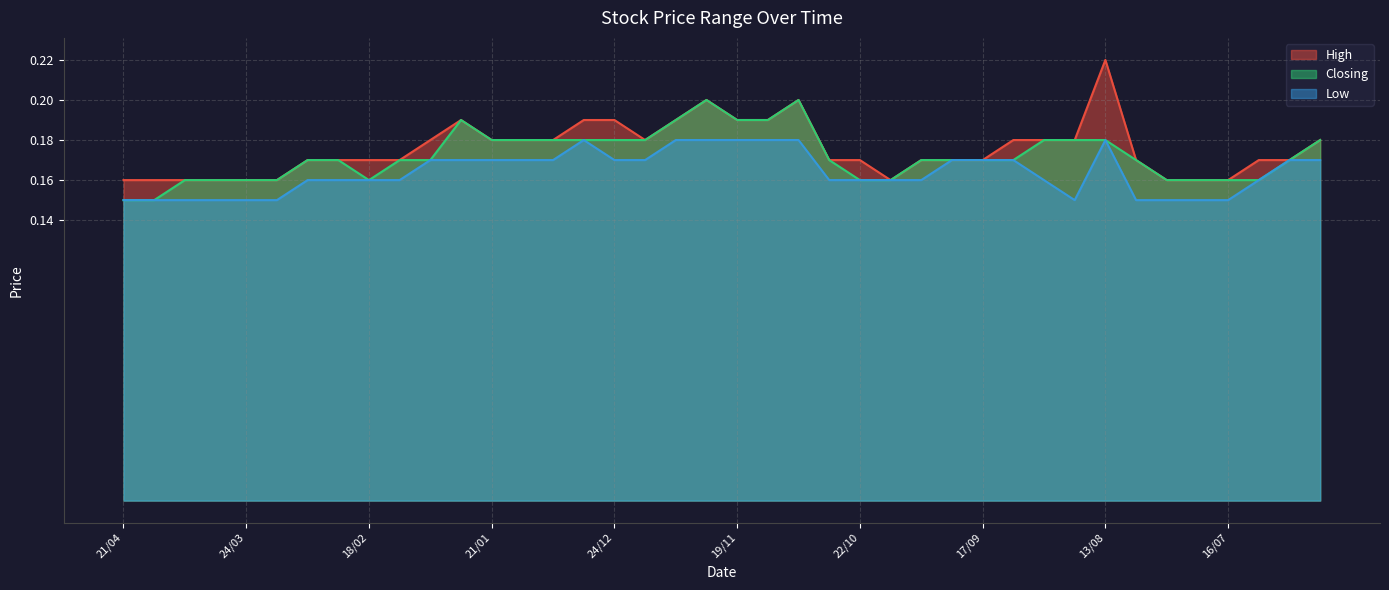

The Low series shows 0.2 at 29/10. True or false?

True